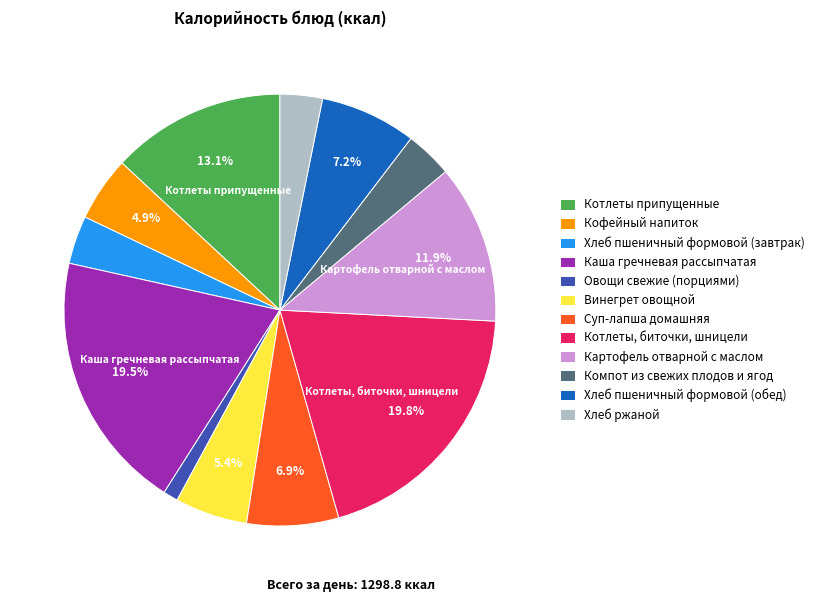

To the nearest percent, what percentage of the pie is Суп-лапша домашняя?

7%